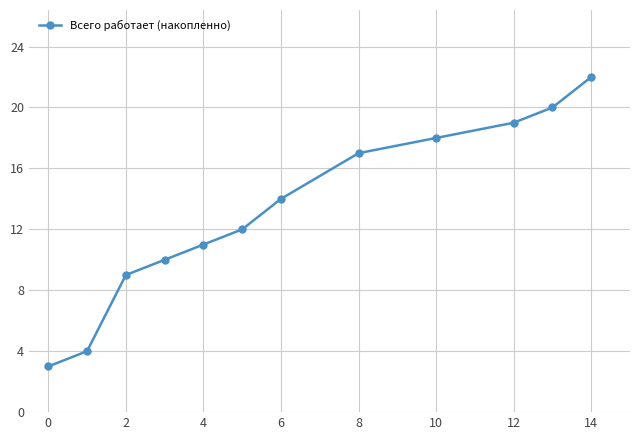

True or false: the data has more than 1 interior local peaks.

False